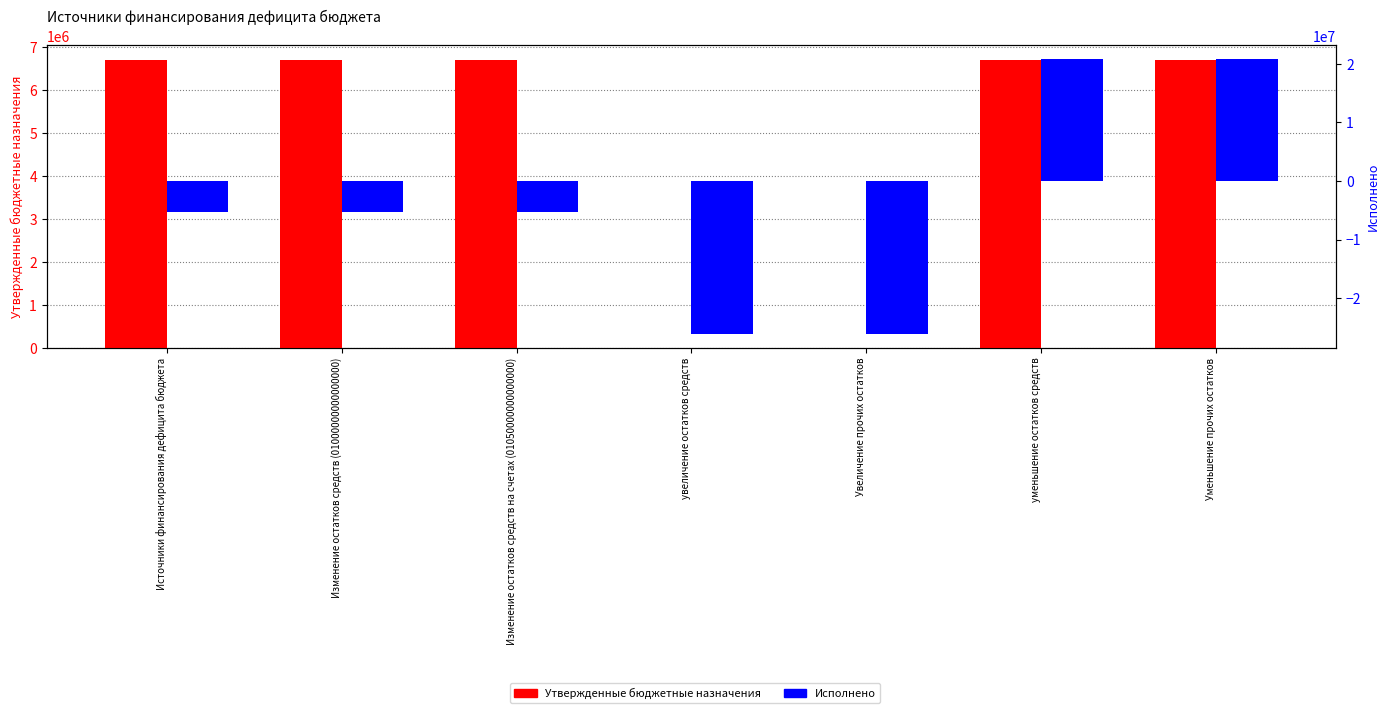

What is the difference between the maximum and minimum values in the Утвержденные бюджетные назначения series?

6712080.1